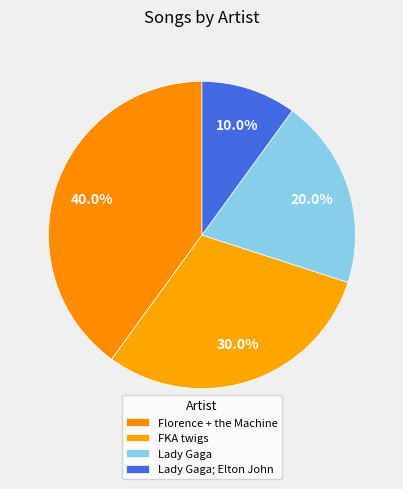

True or false: Lady Gaga; Elton John accounts for 1% of the total.

False